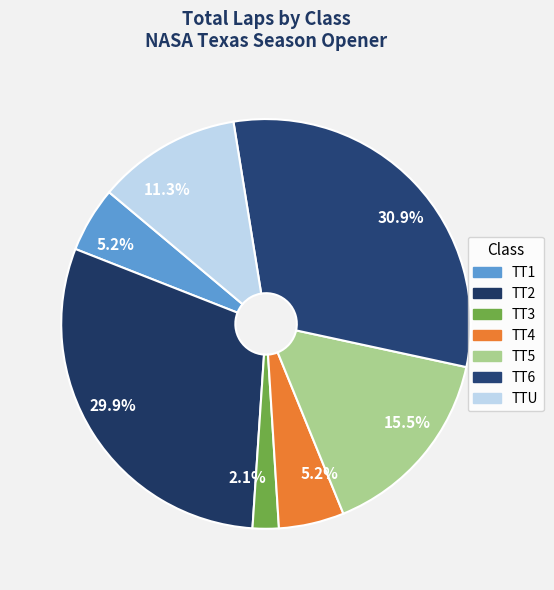

To the nearest percent, what portion does TT3 represent?

2%